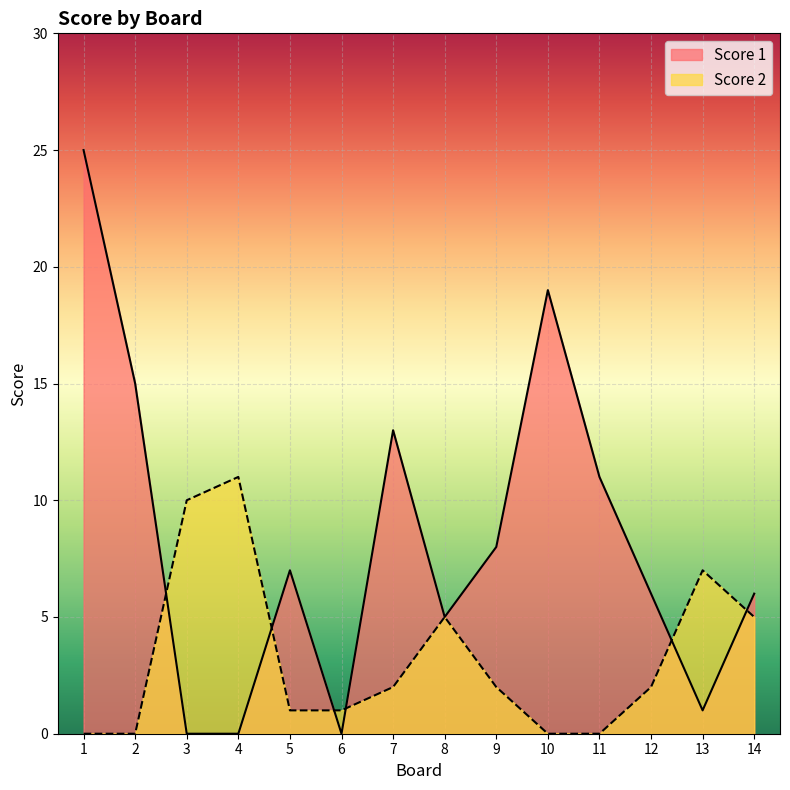

The Score 1 series shows -10 at 6. True or false?

False